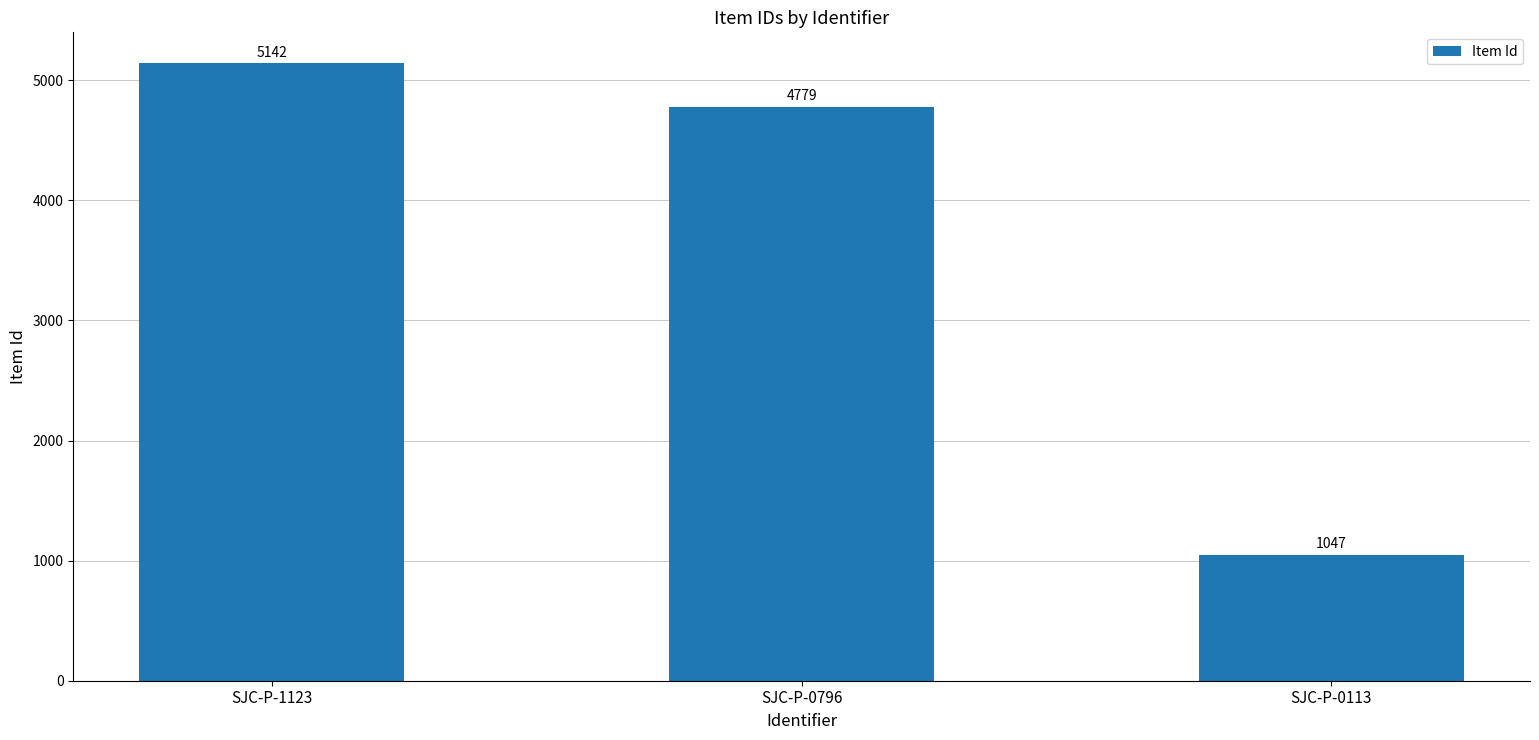

Between SJC-P-1123 and SJC-P-0113, which is larger?

SJC-P-1123